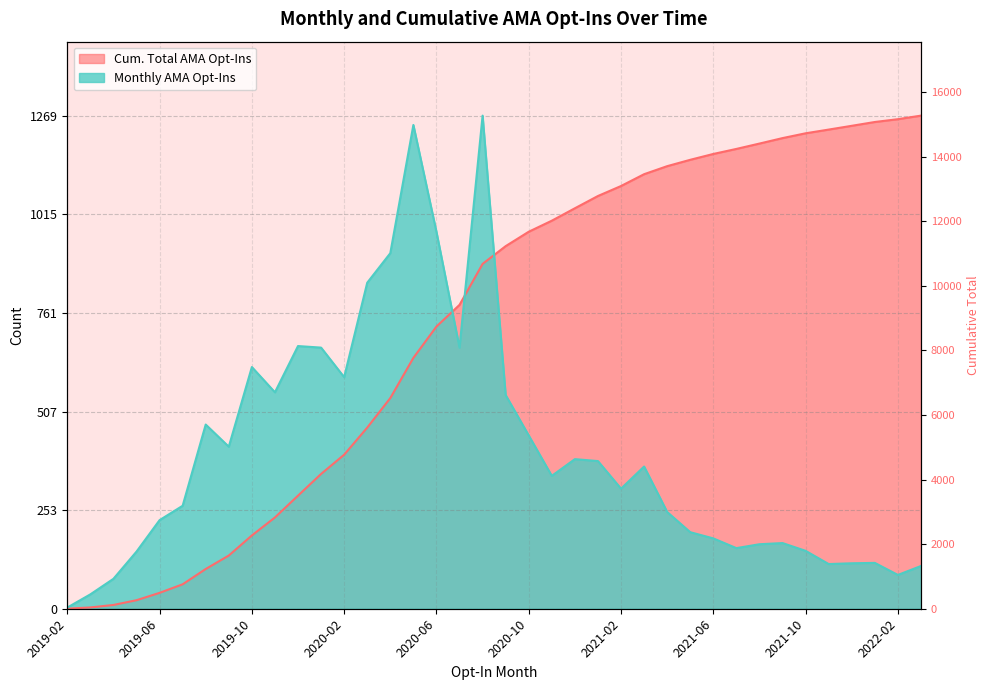

At how many categories does at least one series exceed 290?

32